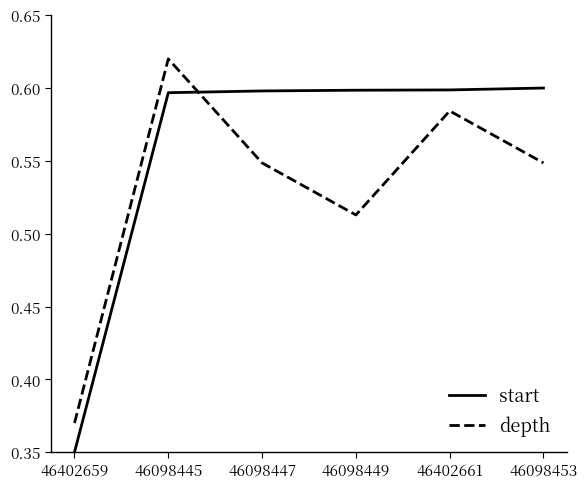

At which category is the sum across all series the highest?

46098445